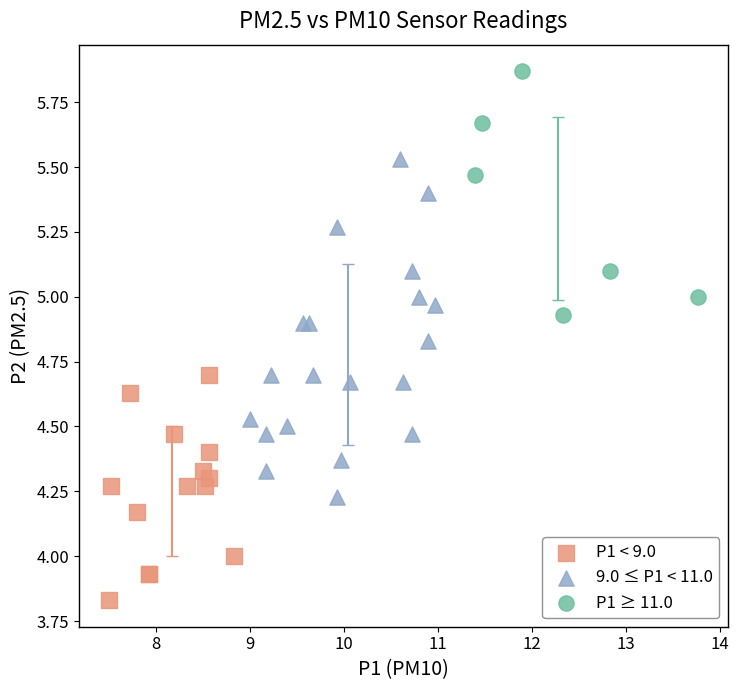

Which series contains the lowest Y value?

P1 < 9.0